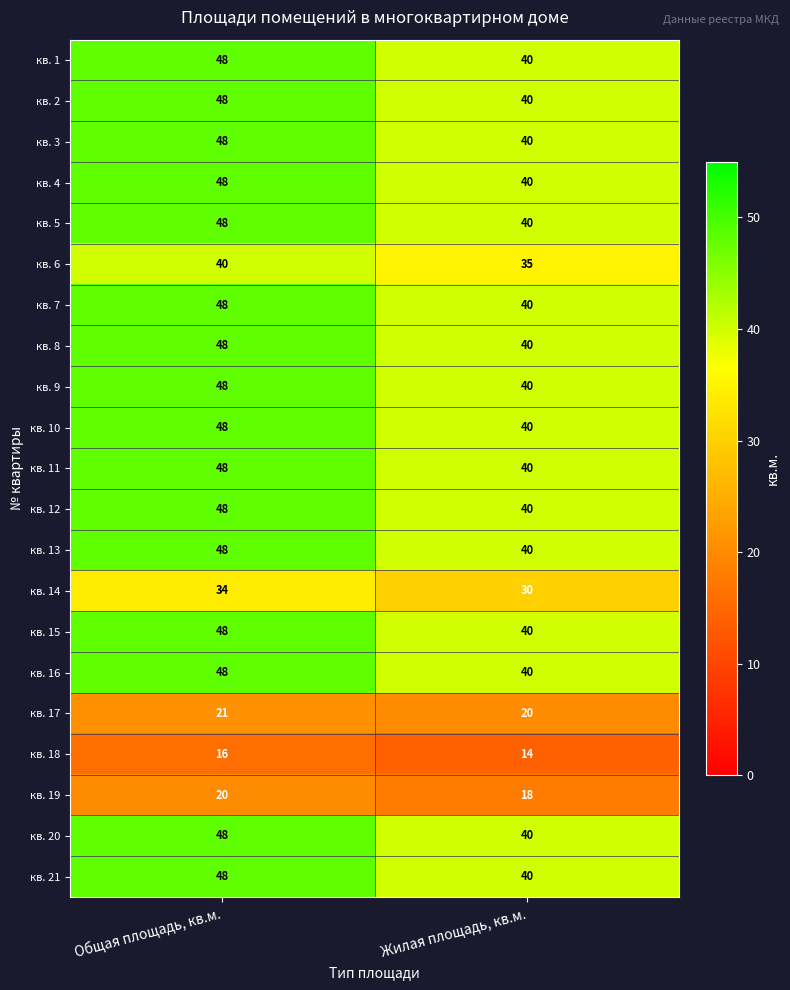

What is the minimum value for кв. 18?

14